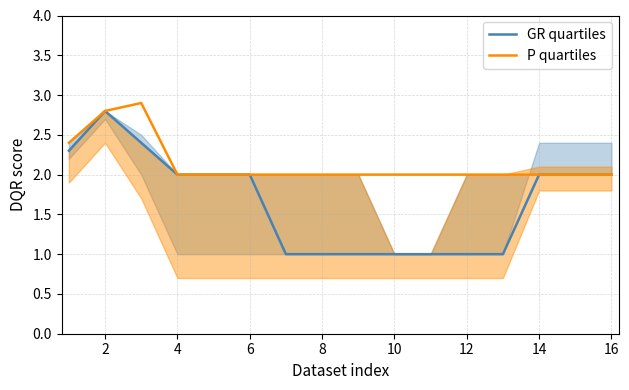

Is it true that GR quartiles equals 0.3 at 10?

False